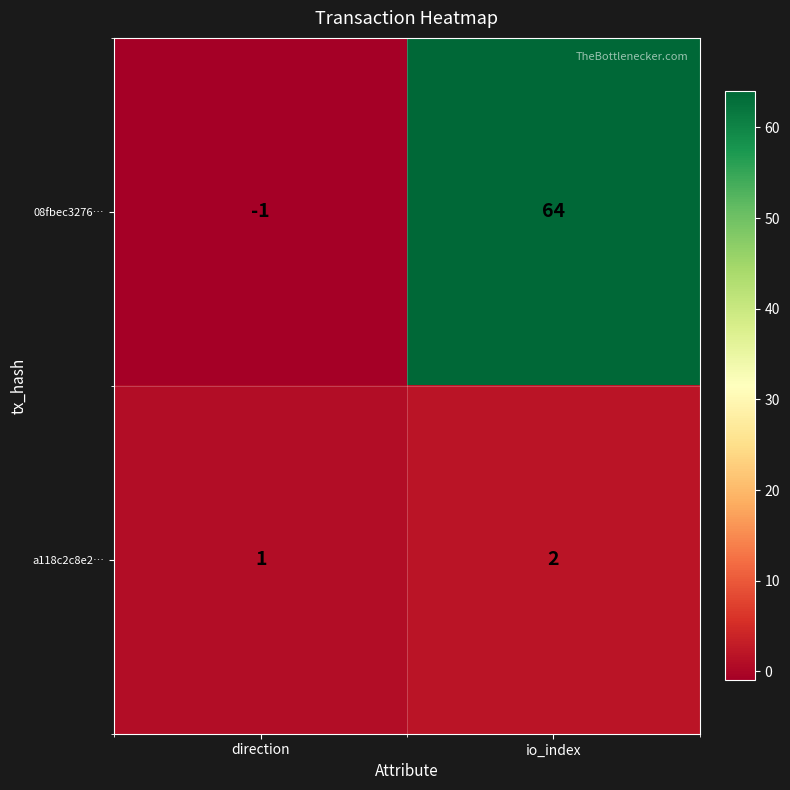

The value of 08fbec3276… at io_index is 100. True or false?

False